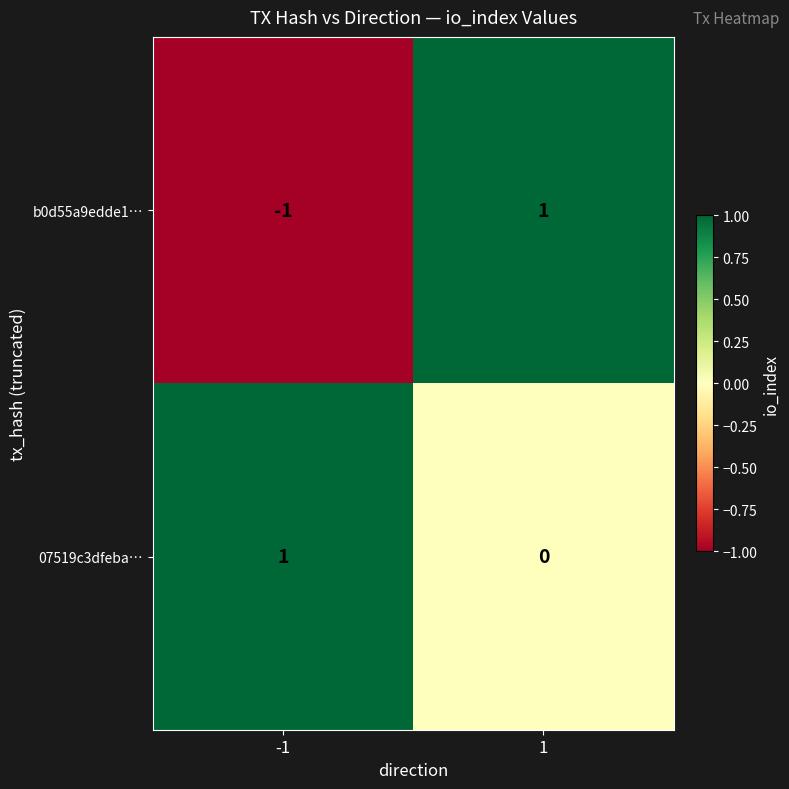

Rank the series by their average value, from lowest to highest.

b0d55a9edde1…, 07519c3dfeba…